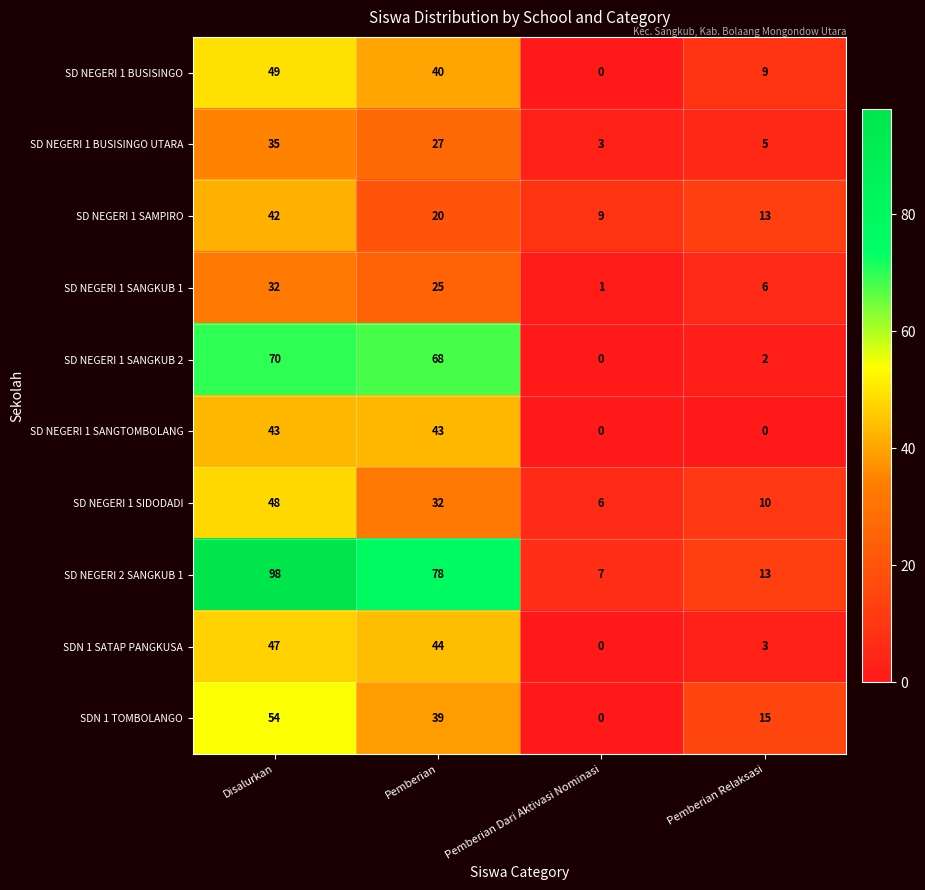

How many data points does each series have?

4